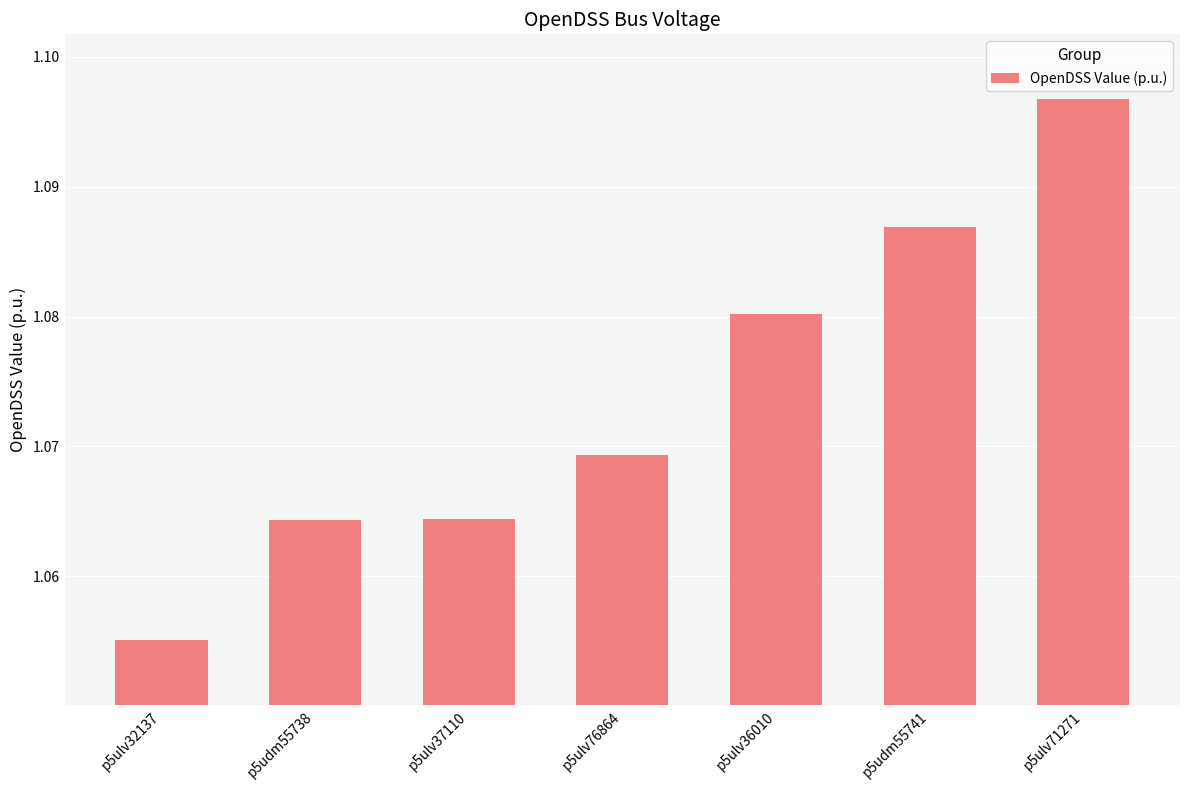

What is the label of the 3rd bar from the right?

p5ulv36010